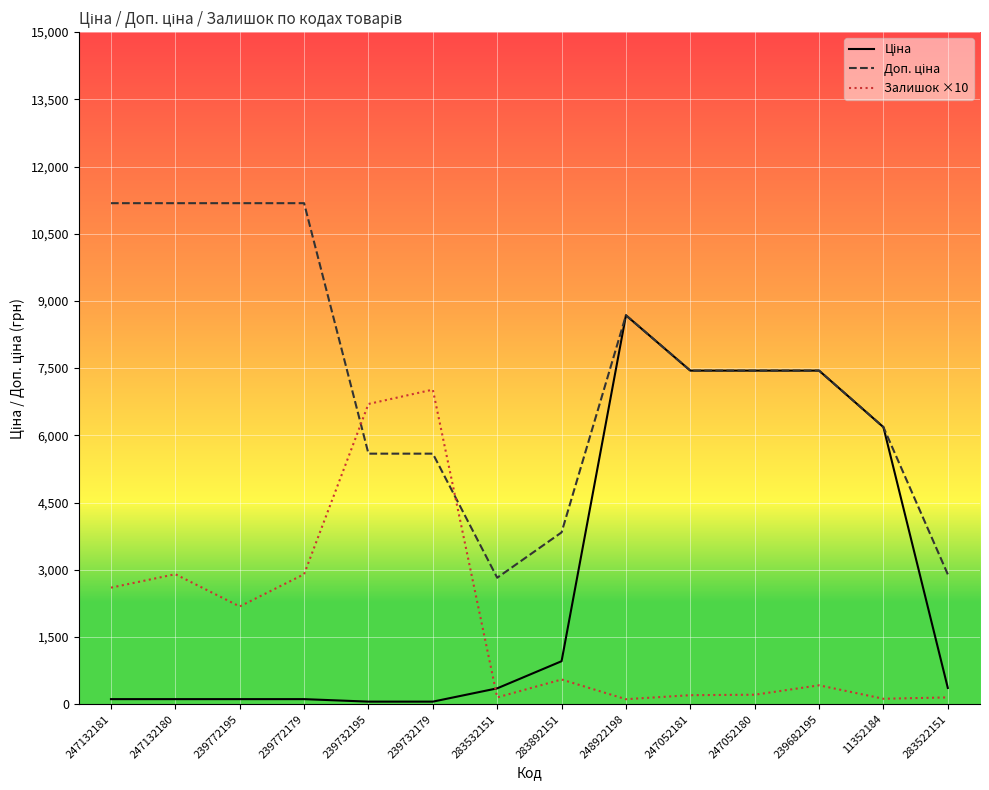

Does the chart have visible grid lines?

Yes